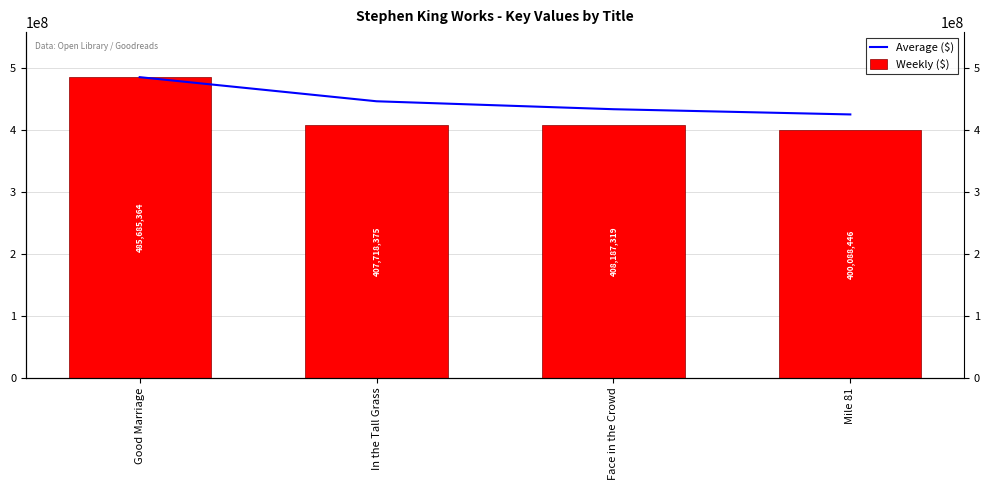

At which label does Average ($) first exceed 446701869?

Good Marriage